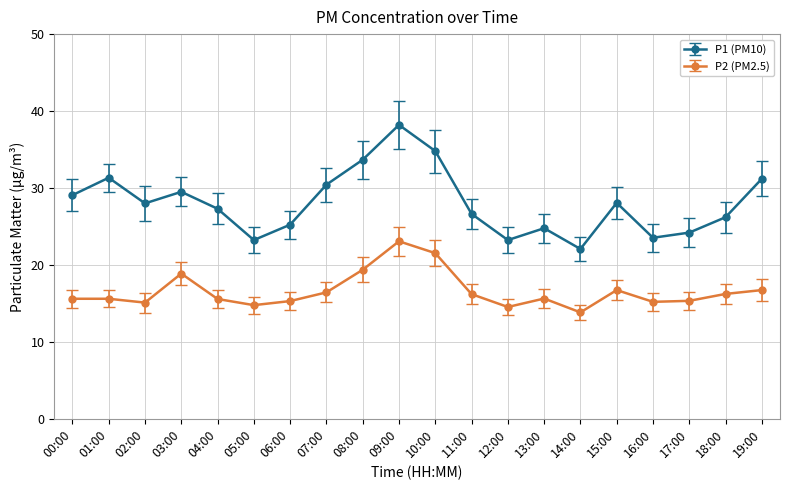

At which label does P1 (PM10) reach its minimum?

14:00